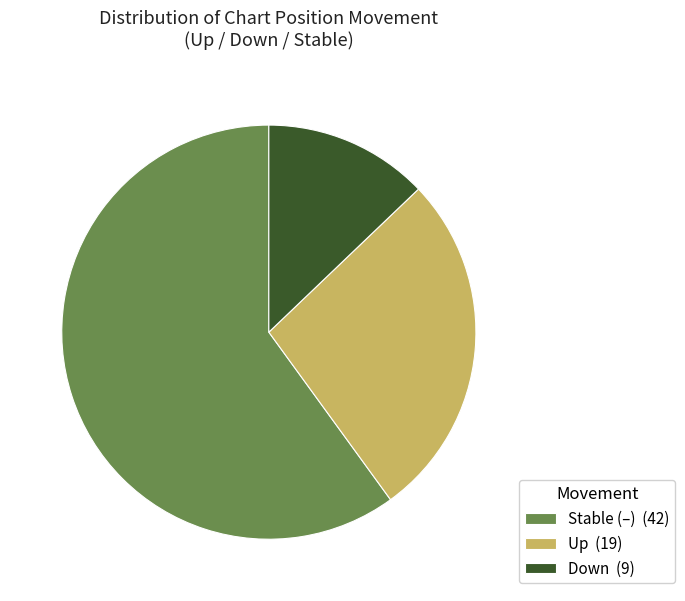

Does any single category account for the majority?

Yes